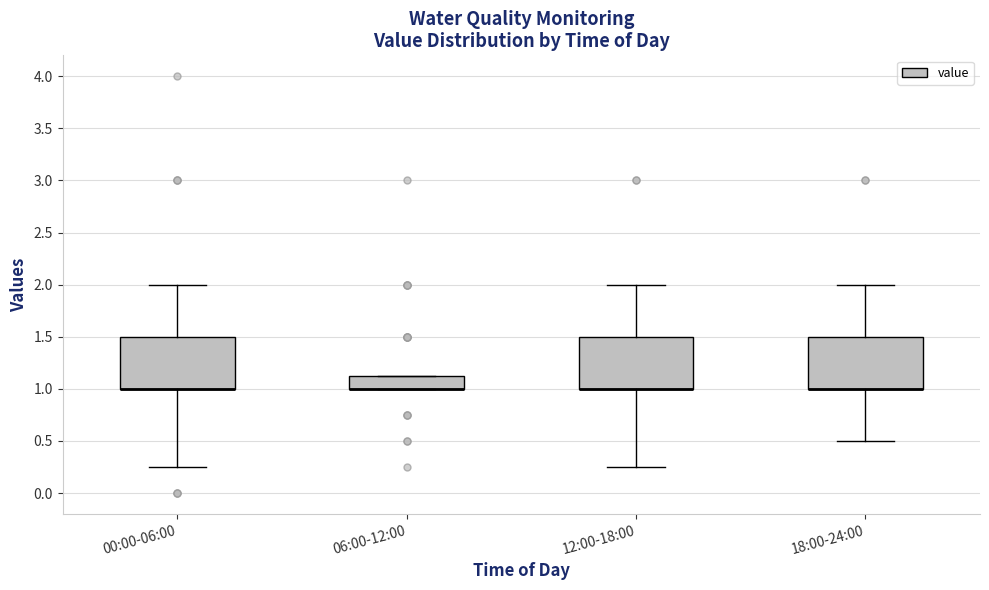

Reading left to right, transcribe this box plot: for each box, give where its median line is, the range the box spans, and where its two whiskers end, as read against the y-axis. The values are not printed on the chart, so give them approximately, as read against the axis.

00:00-06:00: median 1.00 (drawn on the box's lower edge), box 1.00 to 1.50, whiskers 0.25 to 2.00
06:00-12:00: median 1.00 (drawn on the box's lower edge), box 1.00 to 1.15, whiskers 1.00 to 1.15
12:00-18:00: median 1.00 (drawn on the box's lower edge), box 1.00 to 1.50, whiskers 0.25 to 2.00
18:00-24:00: median 1.00 (drawn on the box's lower edge), box 1.00 to 1.50, whiskers 0.50 to 2.00